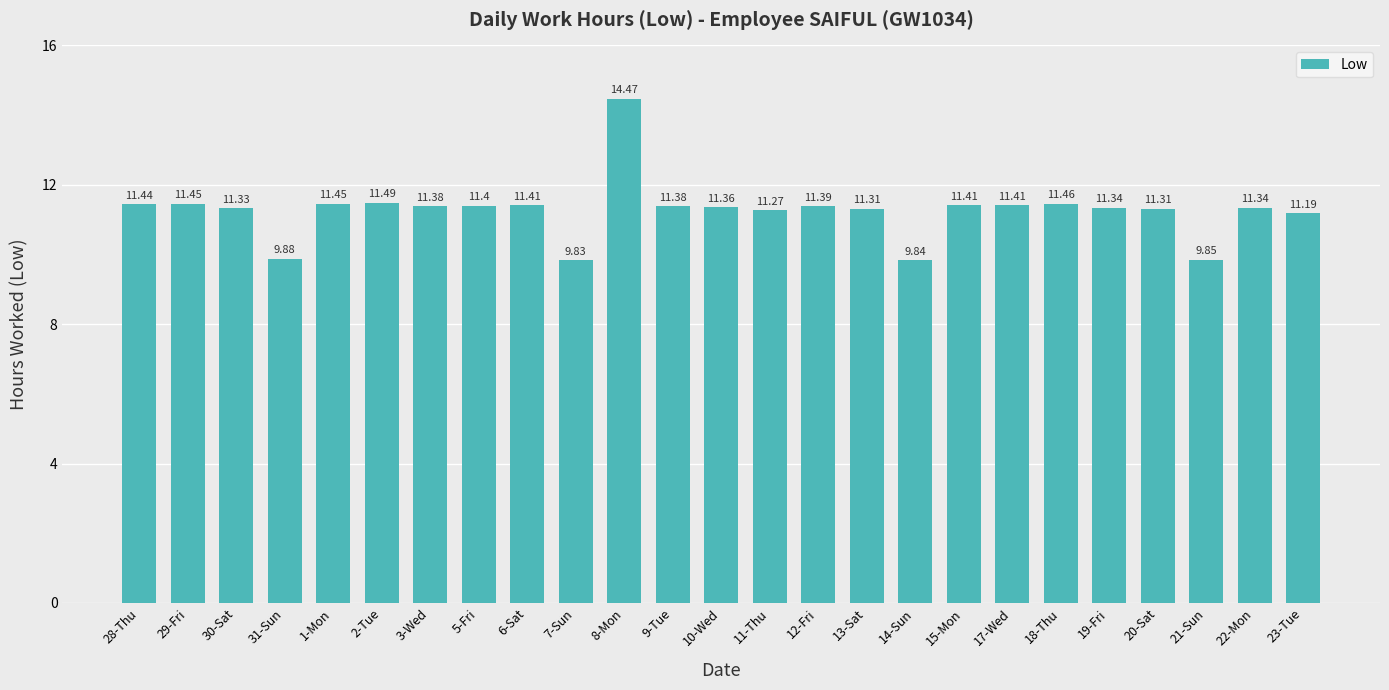

How many categories are shown in the chart?

25